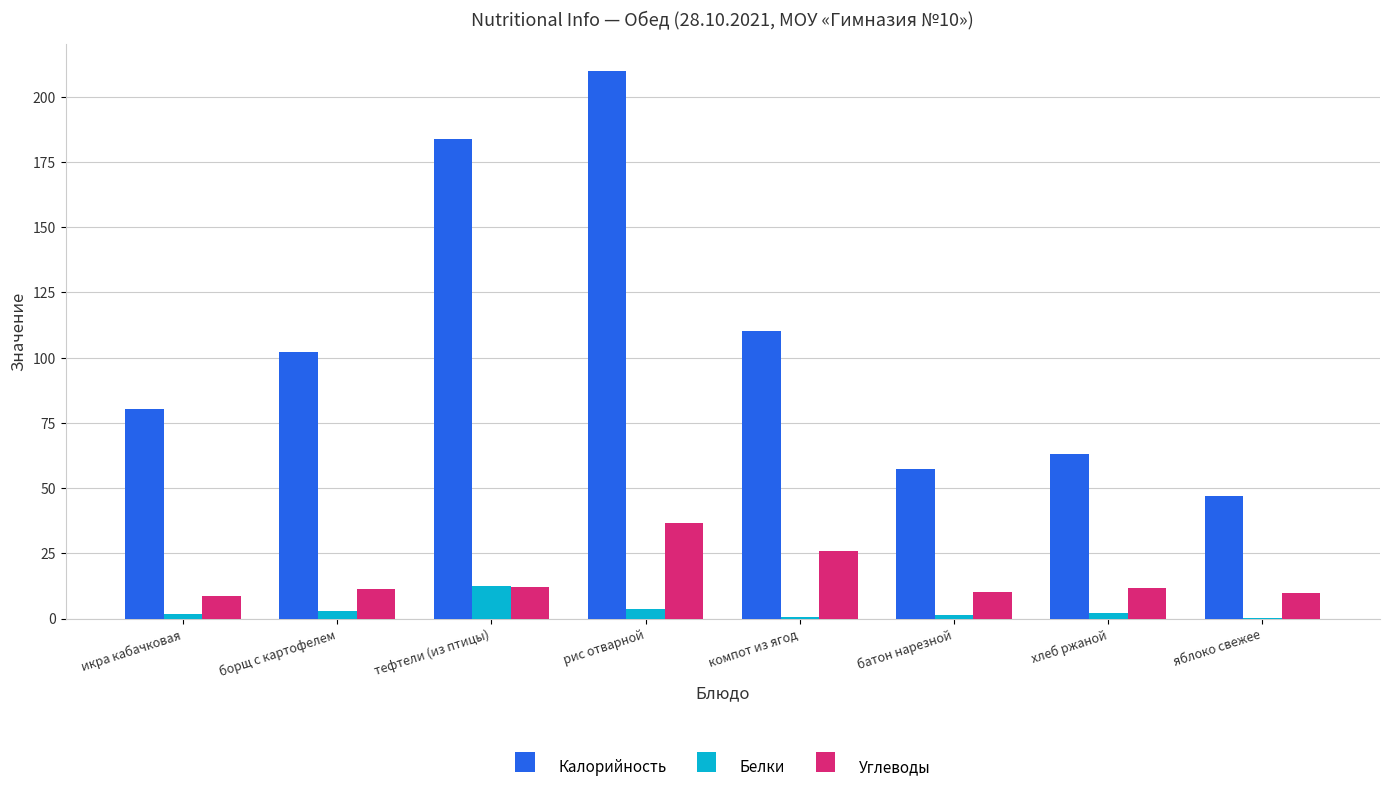

True or false: Углеводы has a value of 11.3 at борщ с картофелем.

True